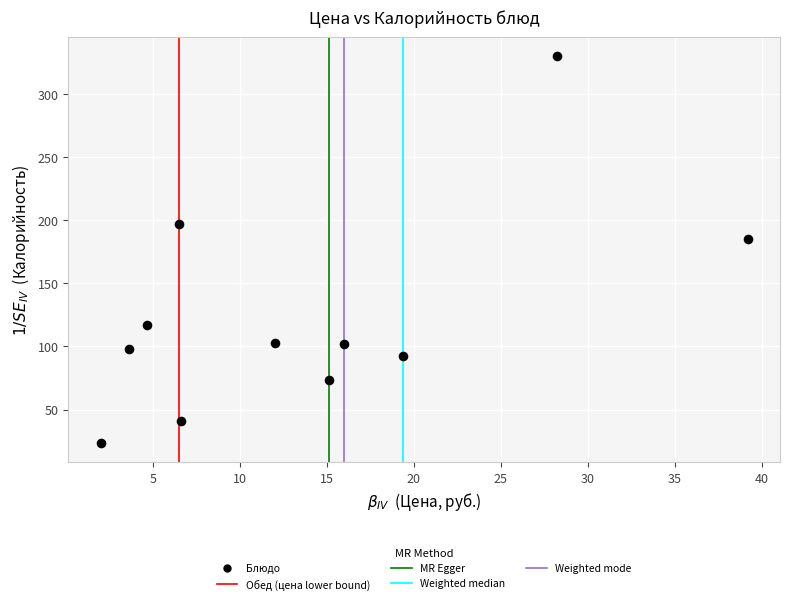

What Y value in the scatter plot is closest to 176?

185.3